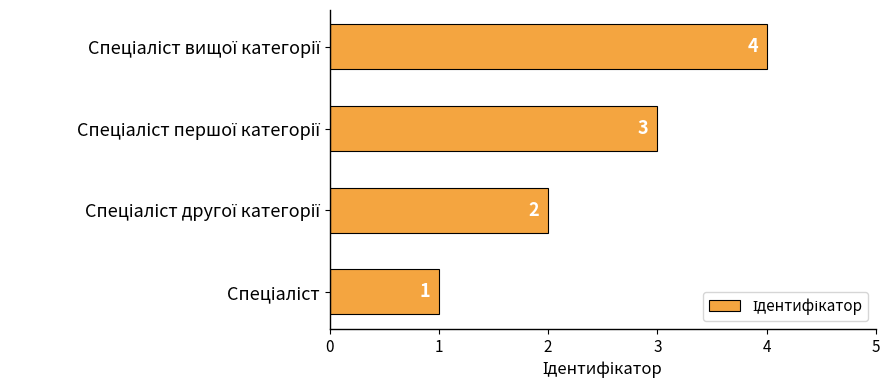

What is the sum of all values?

10